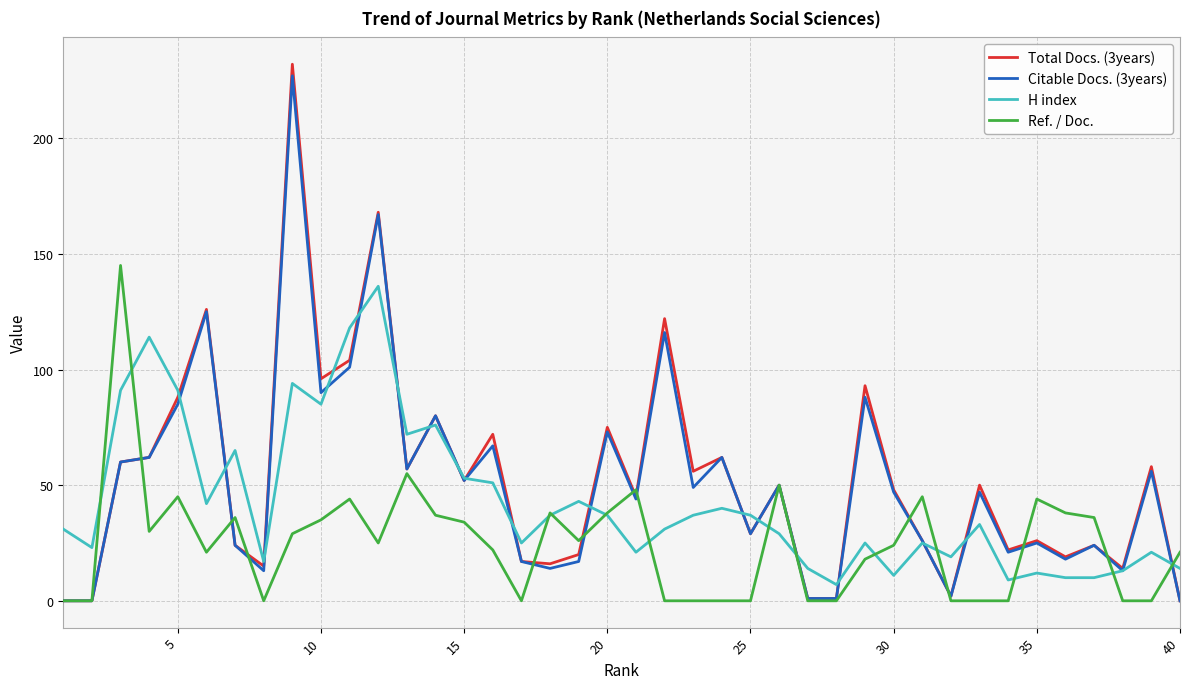

Which series has the largest range (max minus min)?

Total Docs. (3years)